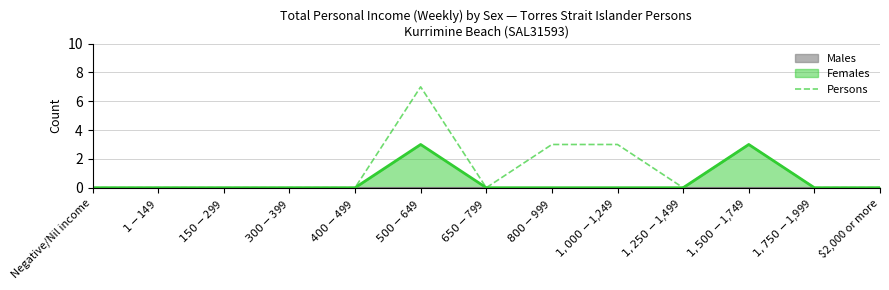

Between $500-$649 and Negative/Nil income, which is larger?

$500-$649